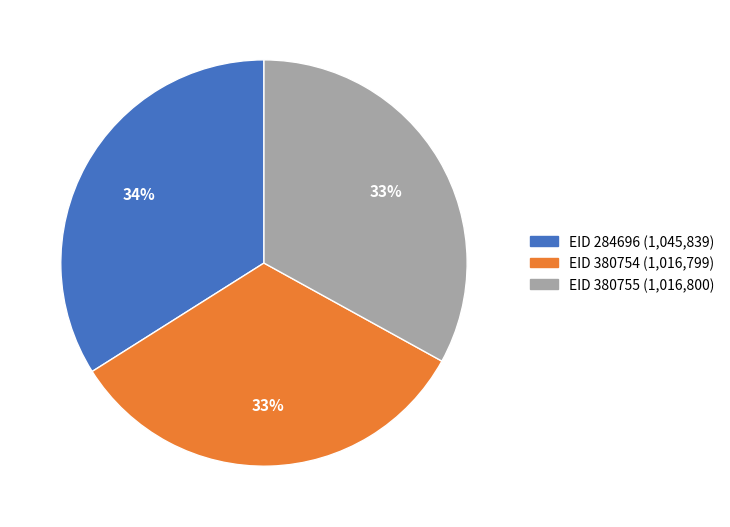

Is it true that EID 380754 (1,016,799) is 33% of the pie?

True